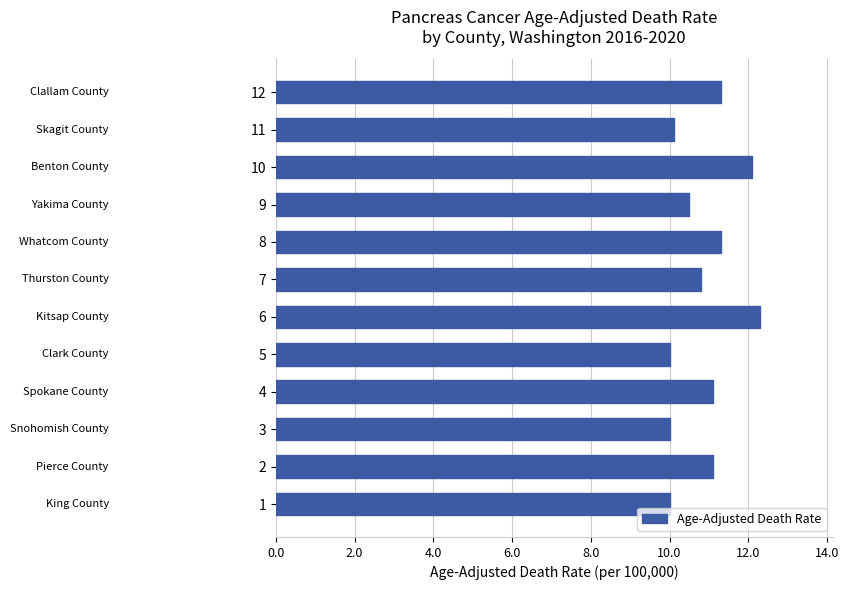

True or false: the data shows 10.8 at 7.

True